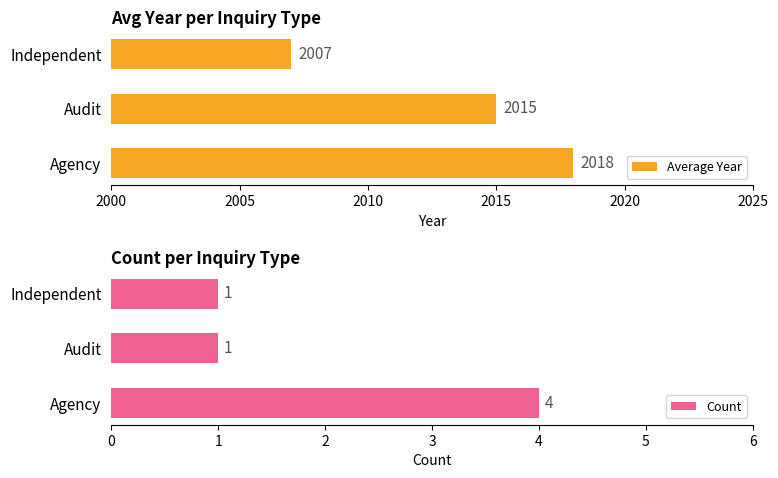

How many bars are there in each group?

2